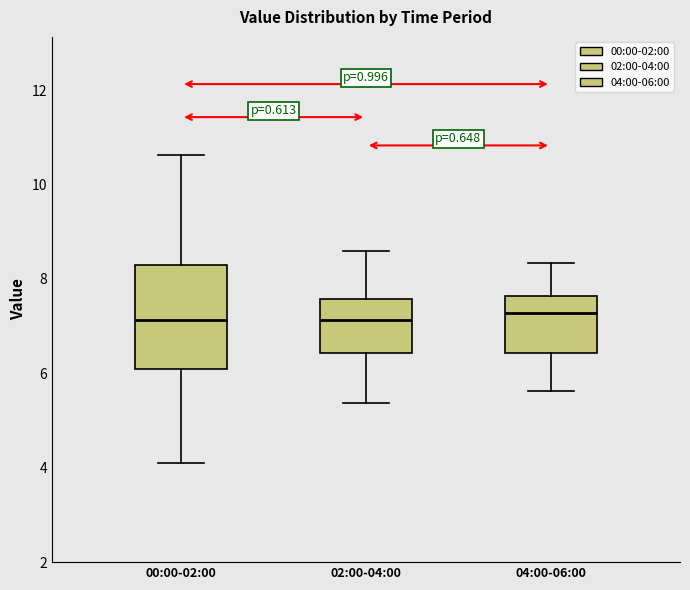

Reading left to right, transcribe this box plot: for each box, give where its median line is, the range the box spans, and where its two whiskers end, as read against the y-axis. The values are not printed on the chart, so give them approximately, as read against the axis.

00:00-02:00: median 7.2, box 6.2 to 8.4, whiskers 4.2 to 10.6
02:00-04:00: median 7.2, box 6.4 to 7.6, whiskers 5.4 to 8.6
04:00-06:00: median 7.2, box 6.4 to 7.6, whiskers 5.6 to 8.4